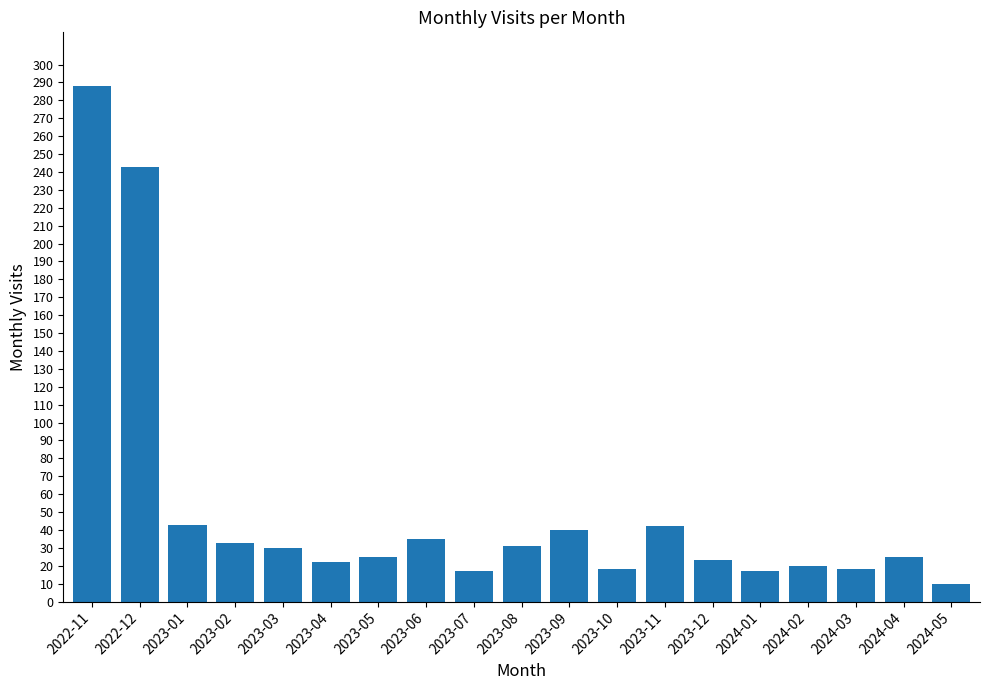

What is the minimum value shown in the chart?

10